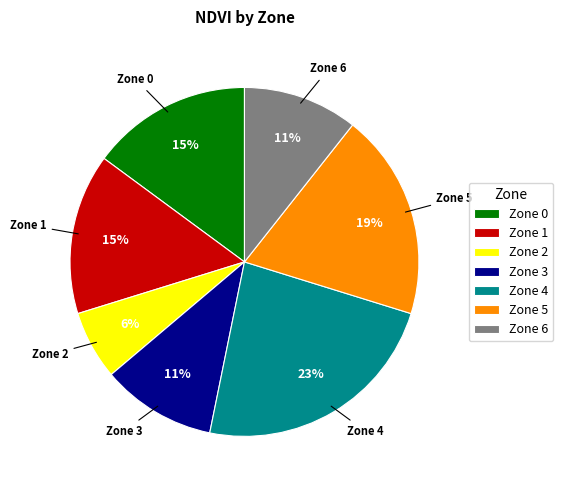

Approximately how many times larger is the value at Zone 1 compared to Zone 0?

1.0